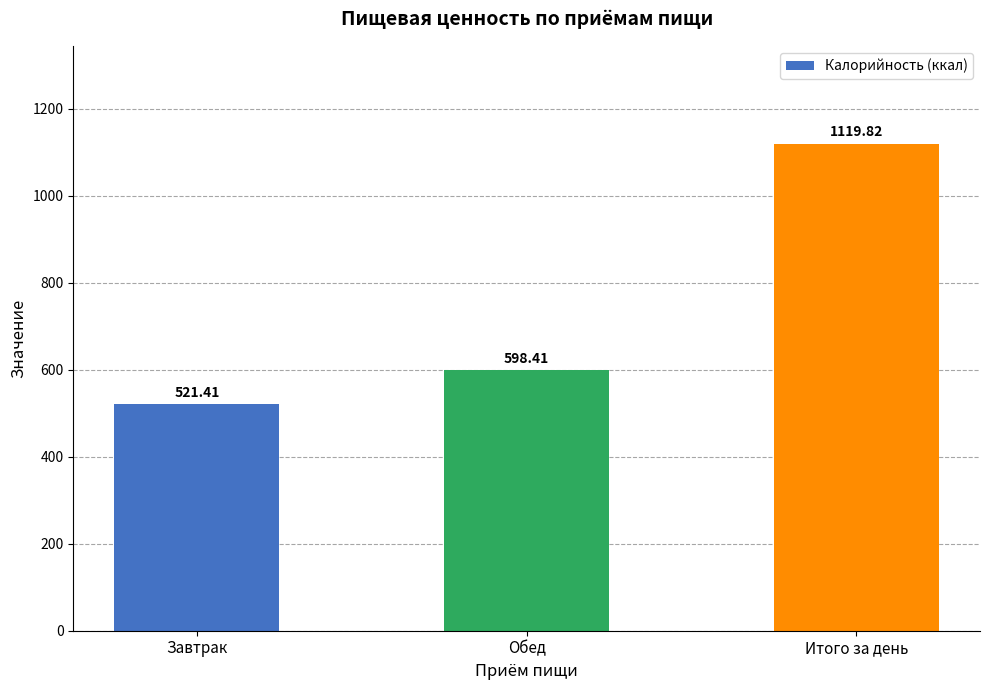

The chart shows a value of 521.4 at Завтрак. True or false?

True